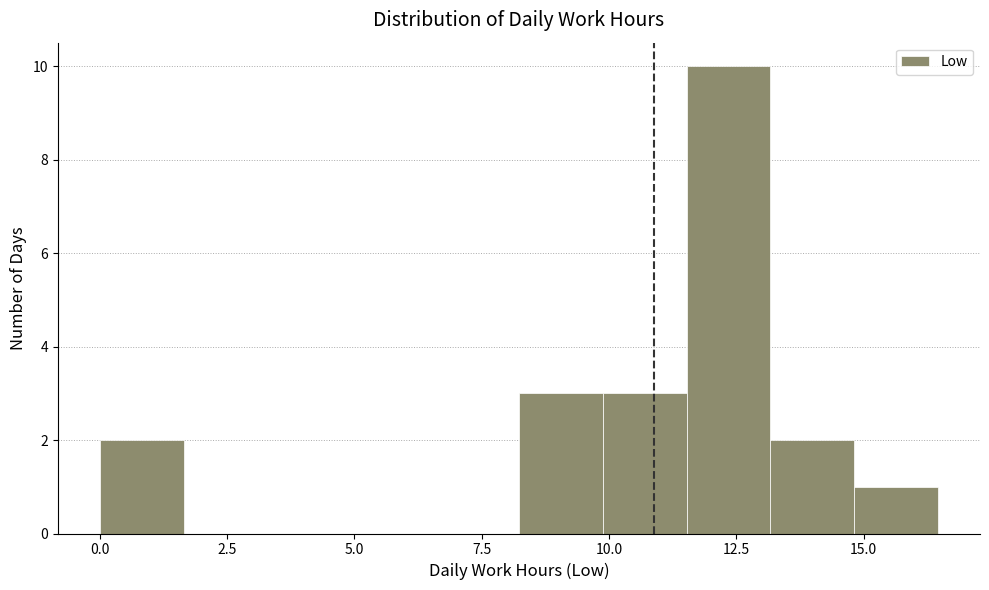

Read against the x-axis, roughly where is the centre of the tallest bar?

12.5